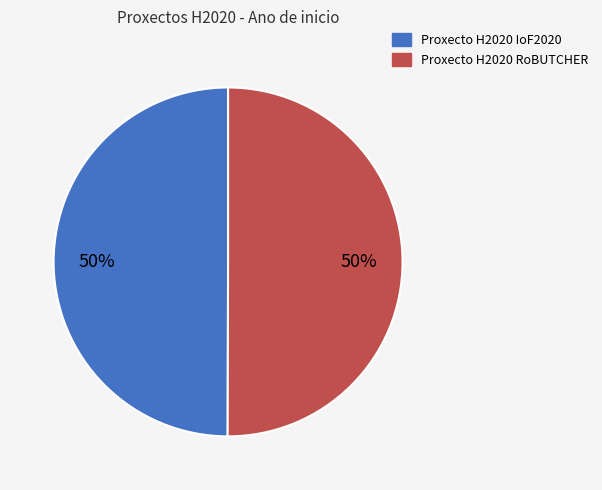

How many segments does this pie chart have?

2